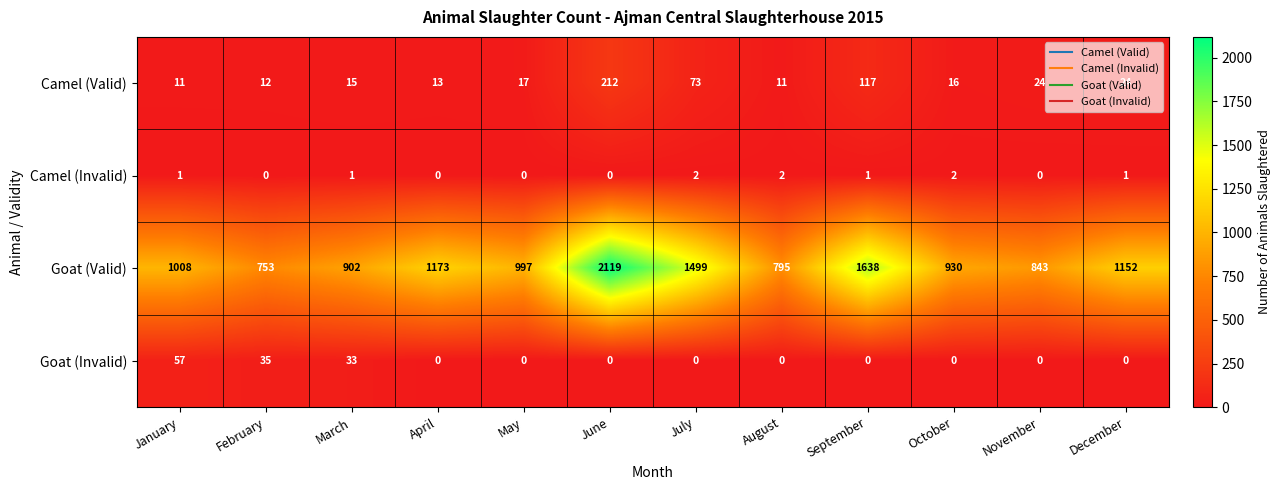

What is the difference between the maximum and minimum values in the Camel (Valid) series?

201